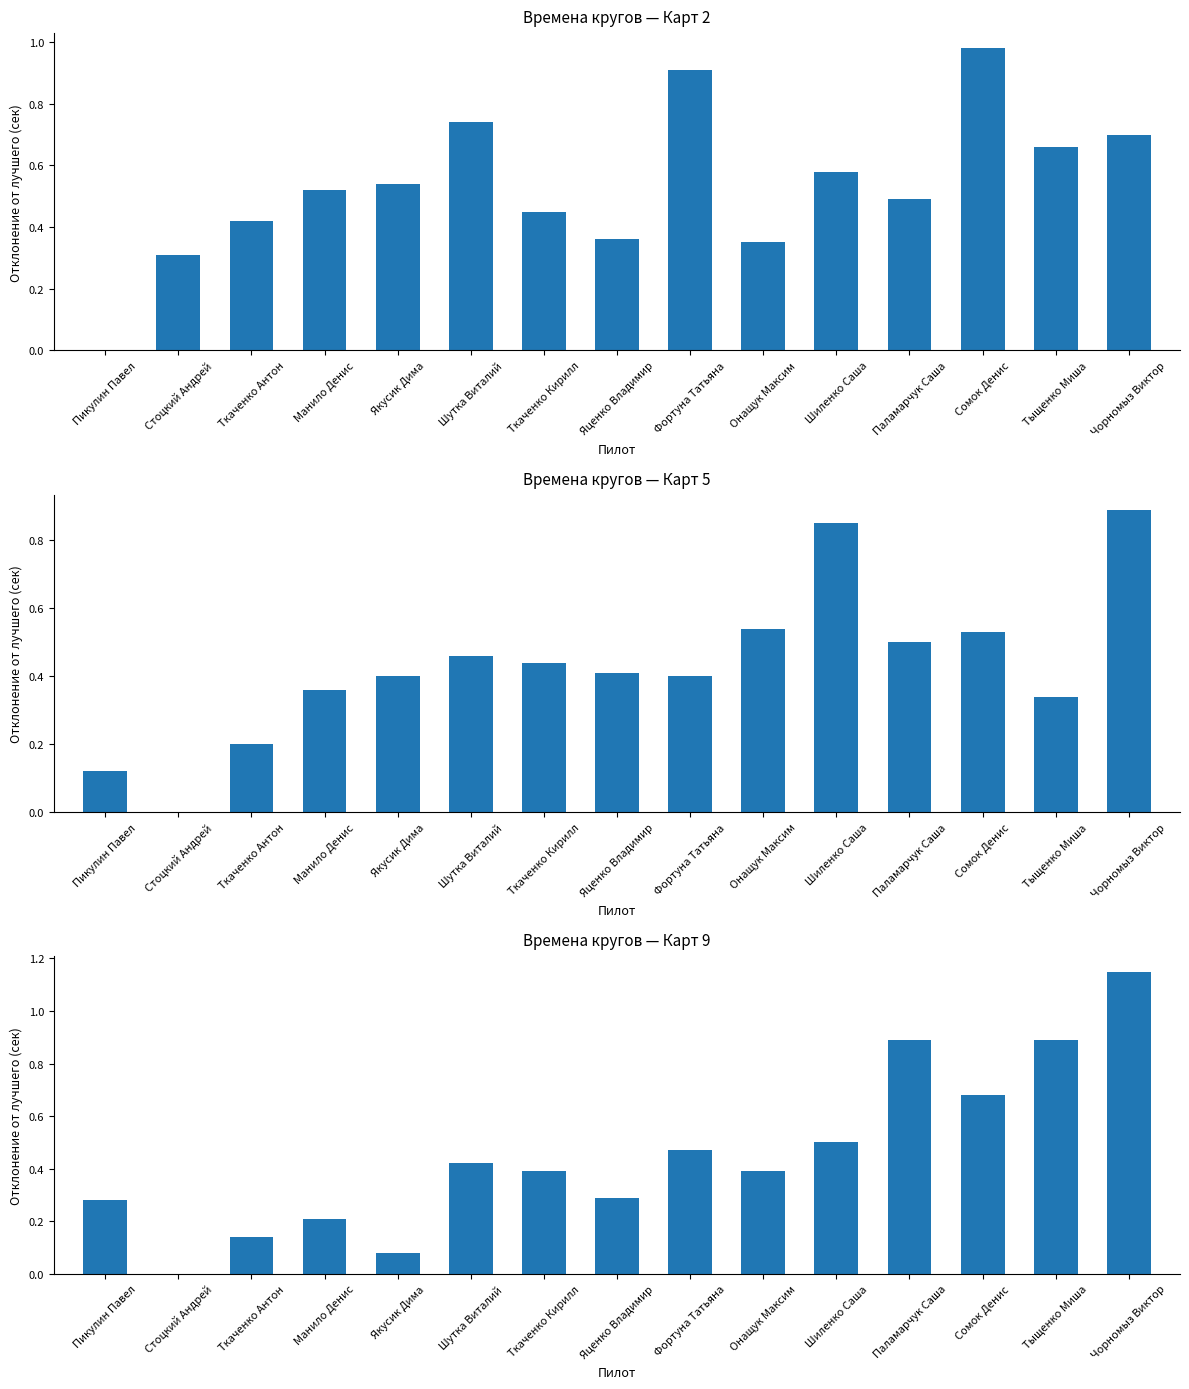

Rank the categories by Карт 2 value from highest to lowest.

Сомок Денис, Фортуна Татьяна, Шутка Виталий, Чорномыз Виктор, Тыщенко Миша, Шиленко Саша, Якусик Дима, Манило Денис, Паламарчук Саша, Ткаченко Кирилл, Ткаченко Антон, Яценко Владимир, Онащук Максим, Стоцкий Андрей, Пикулин Павел